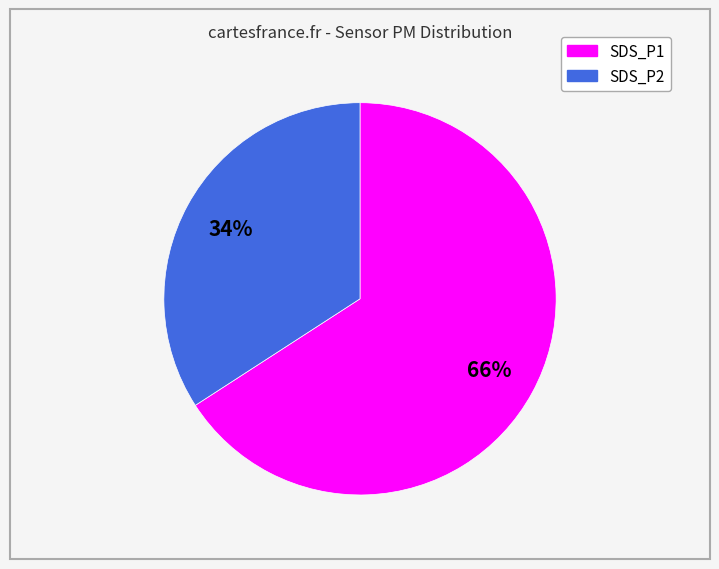

Do SDS_P2 and SDS_P1 together represent more than half of the pie?

Yes